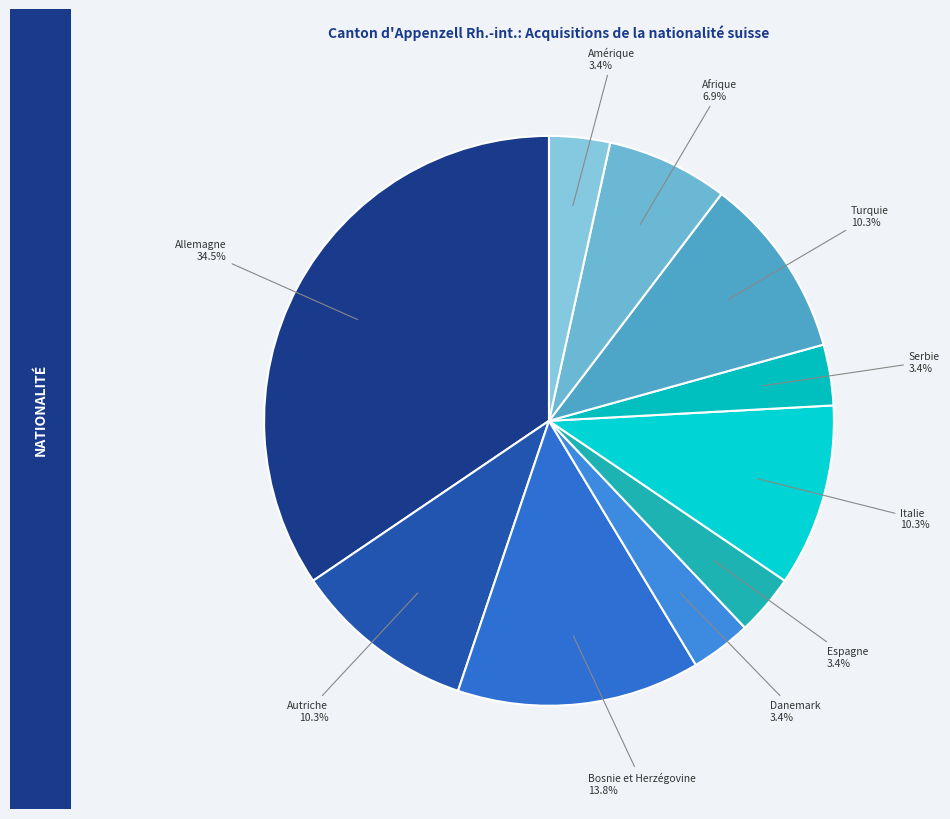

How many segments does this pie chart have?

10